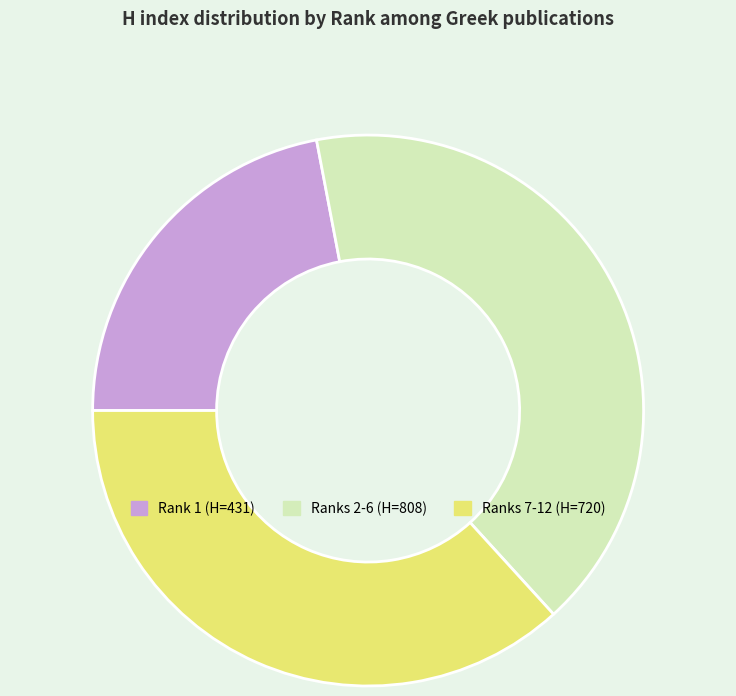

Is there a majority slice in this chart?

No